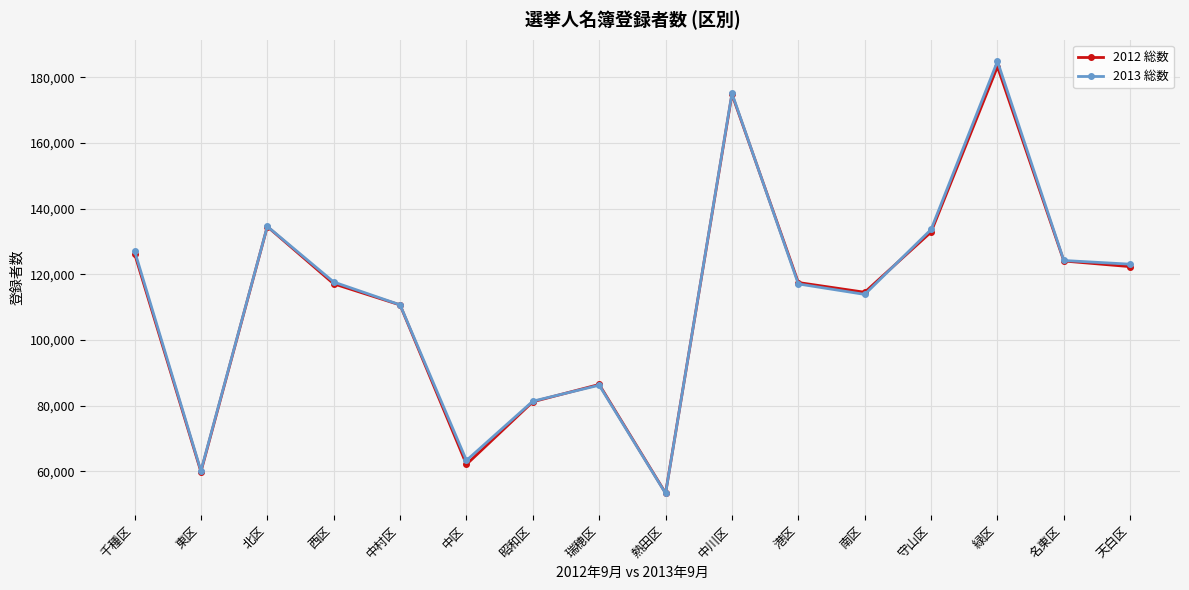

What is the value of the 2013 総数 point at the 10th from the left?

175159